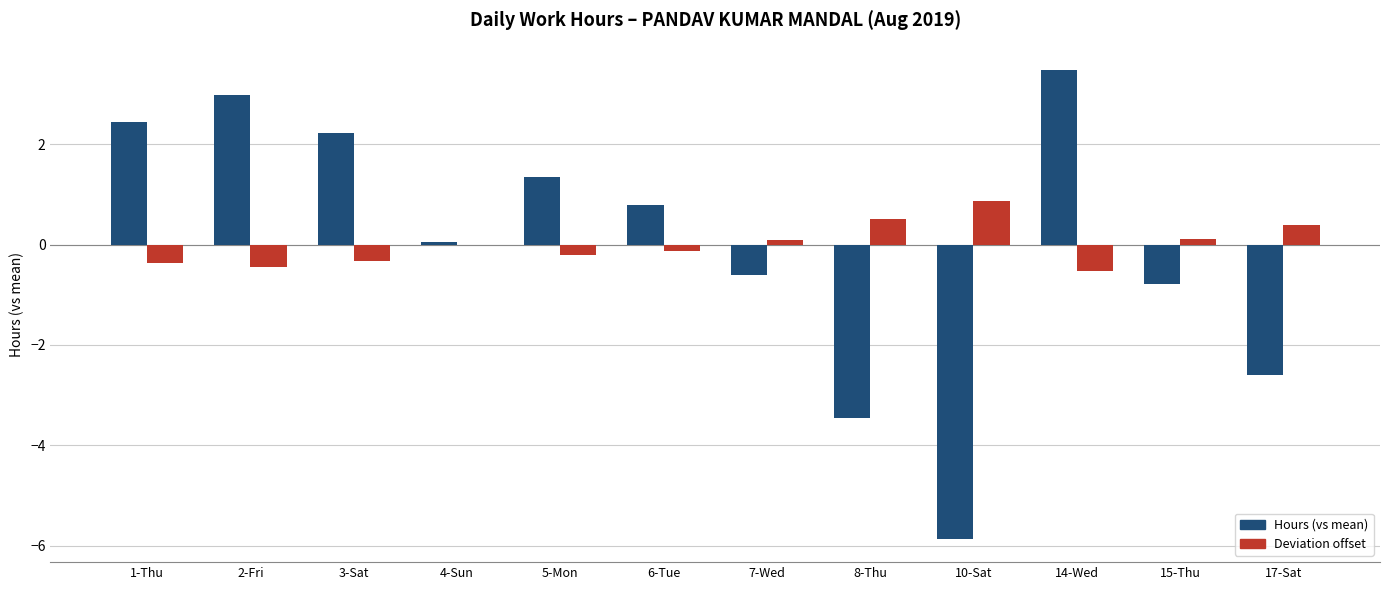

True or false: Deviation offset has a value of -0.2 at 5-Mon.

True